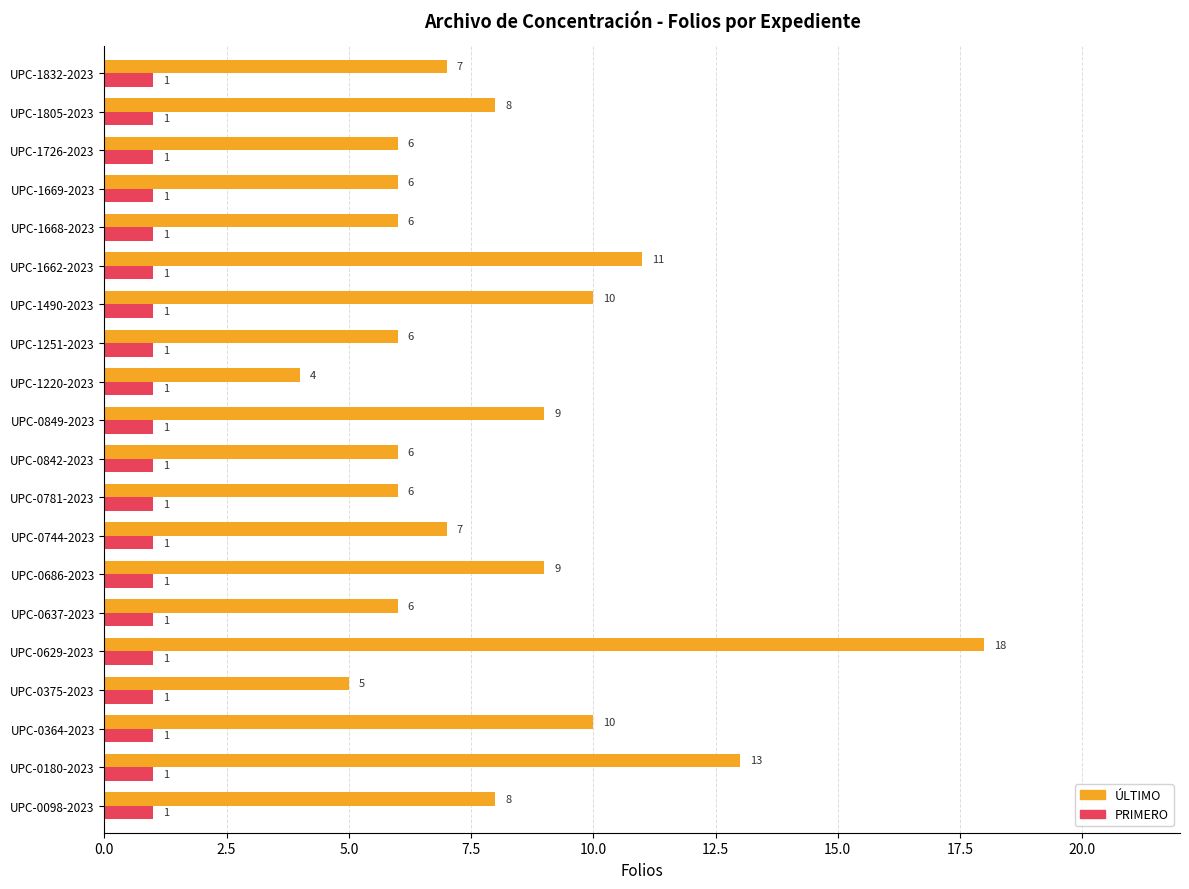

Rank the series at UPC-1832-2023 from highest to lowest value.

ÚLTIMO, PRIMERO